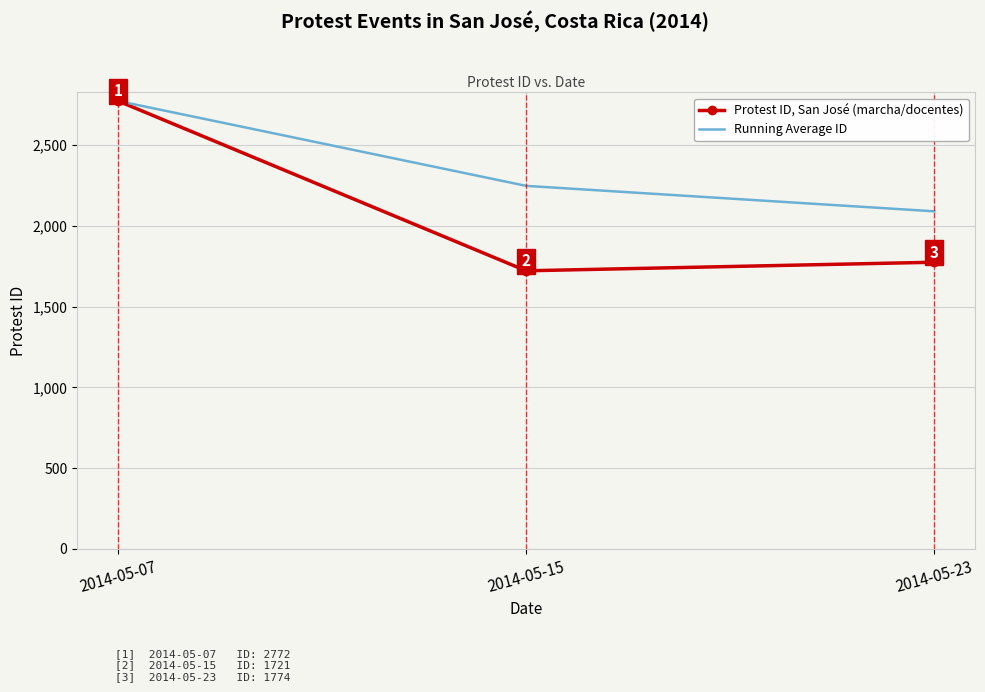

How many series are shown in this chart?

2